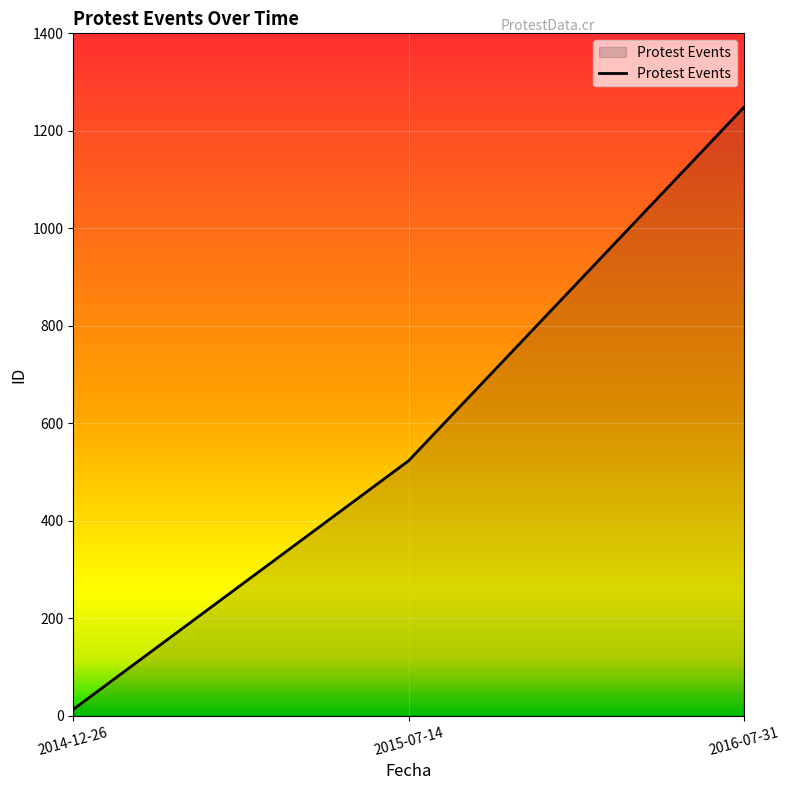

Reading right to left, what are all the values shown in this chart?

2016-07-31=1248	2015-07-14=523	2014-12-26=13